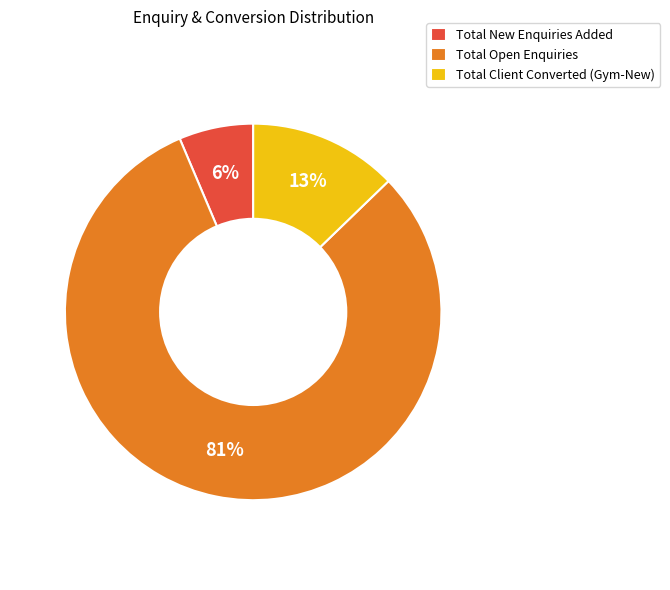

The Total Client Converted (Gym-New) slice represents 13% of the pie. True or false?

True